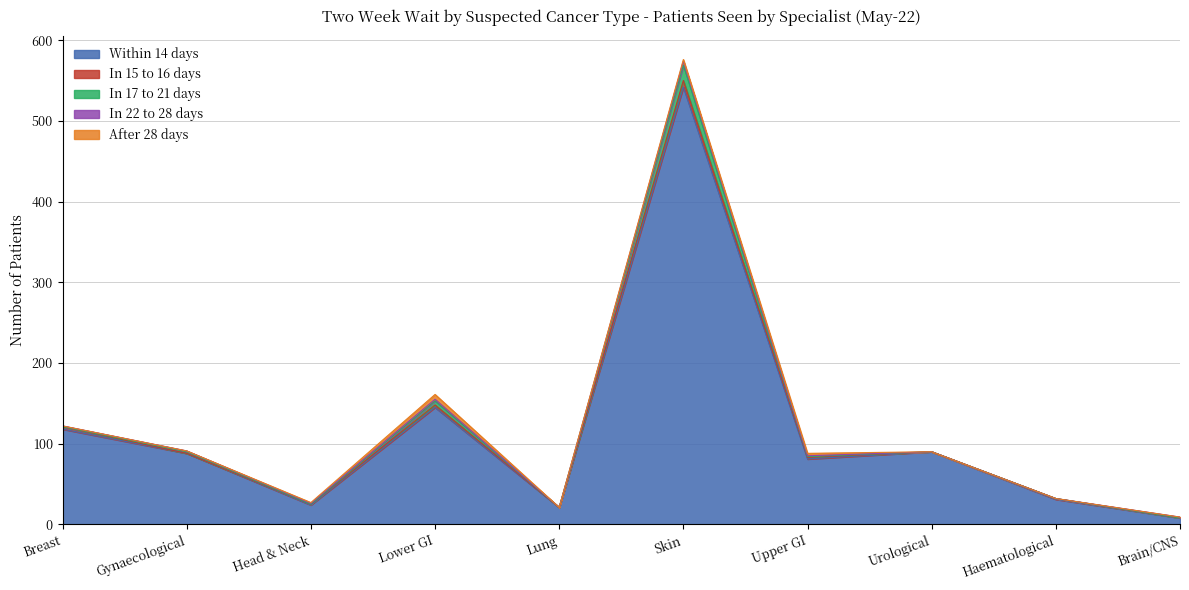

Reading left to right, what are all the values shown in this chart?

Within 14 days: 118	88	24	145	21	542	81	90	31	8
In 15 to 16 days: 3	0	1	3	0	8	2	0	1	0
In 17 to 21 days: 0	2	0	5	0	19	1	0	0	0
In 22 to 28 days: 1	1	1	2	0	5	1	0	0	1
After 28 days: 0	0	1	6	0	2	3	0	0	0